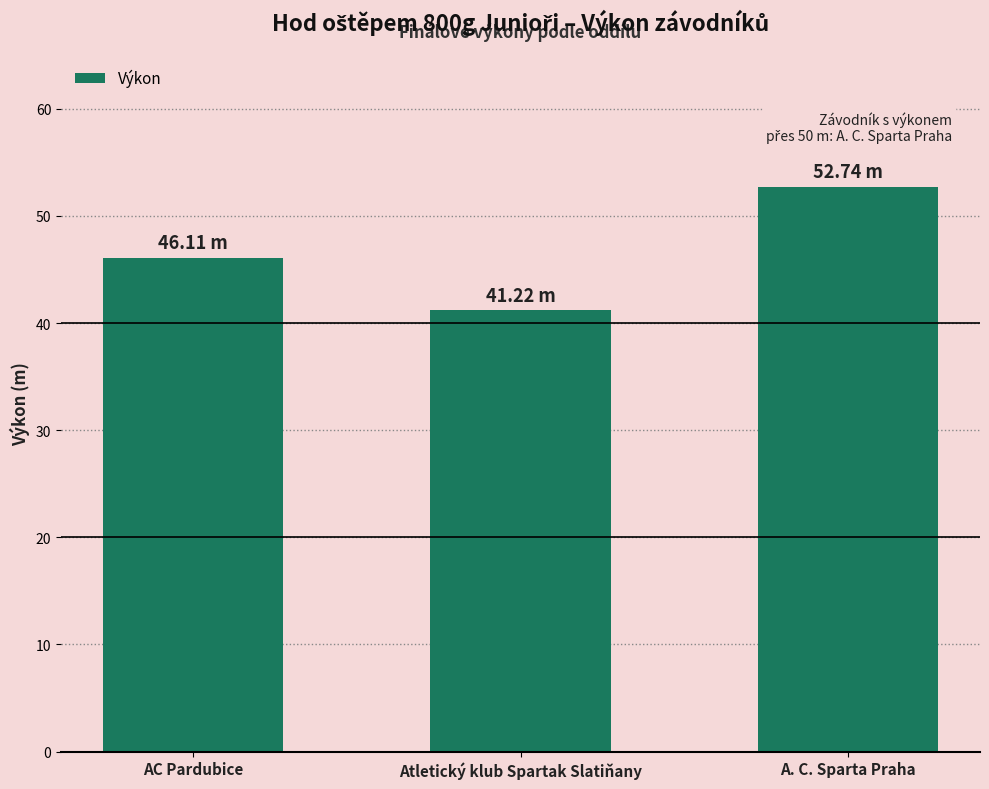

Count the number of data series in this chart.

1